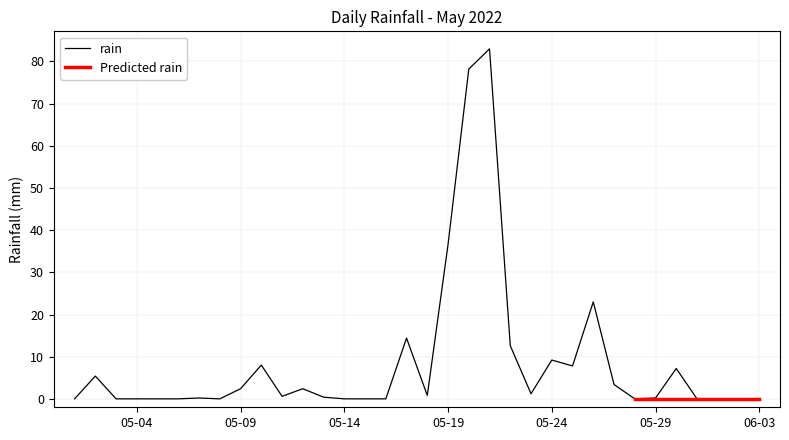

How many values are above zero?

20